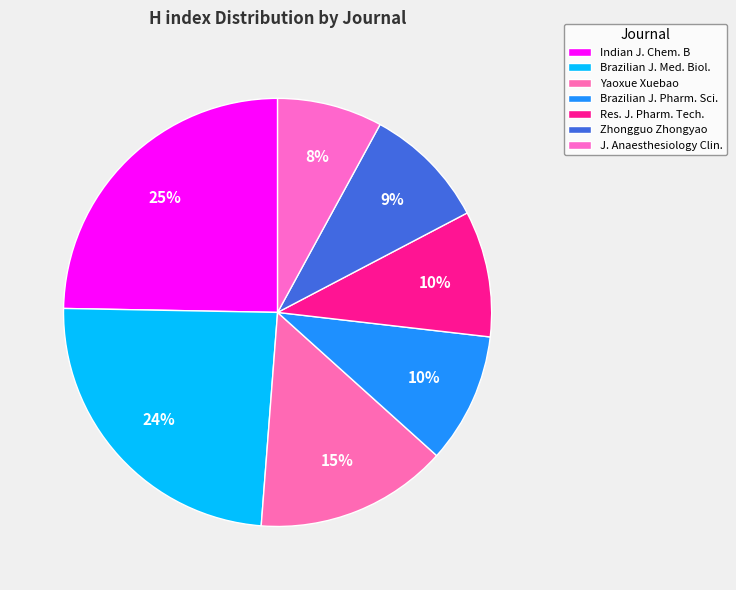

What is the largest slice in the pie chart?

Indian J. Chem. B